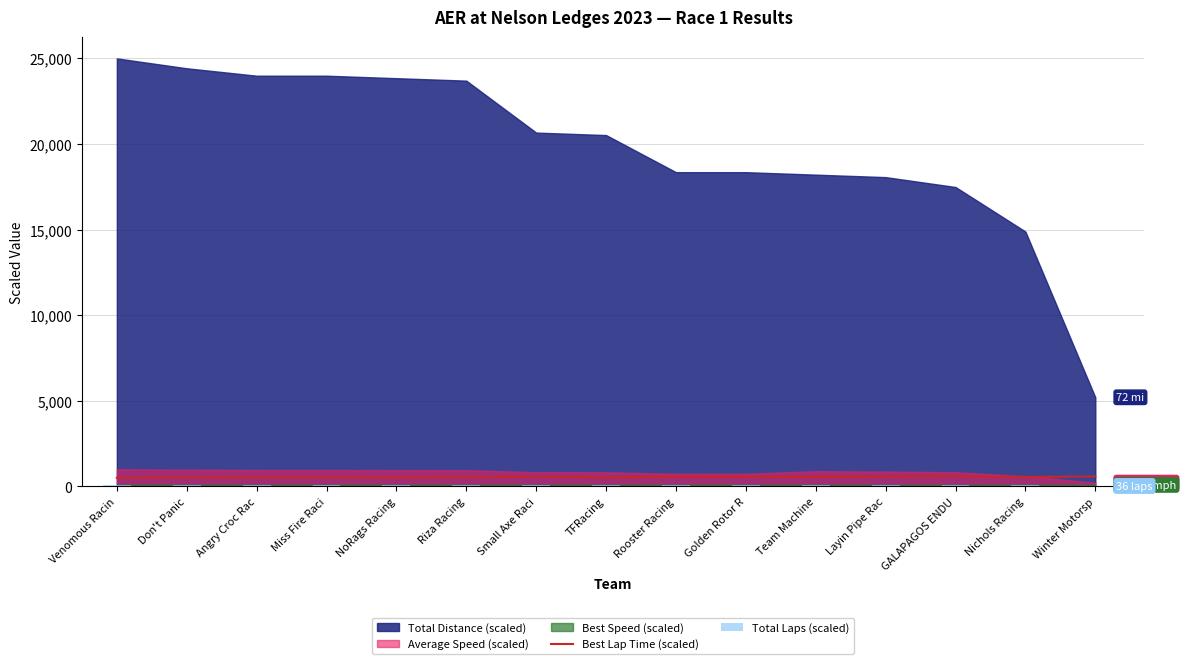

The Best Lap Time (scaled) series shows 300.1 at Golden Rotor R. True or false?

False